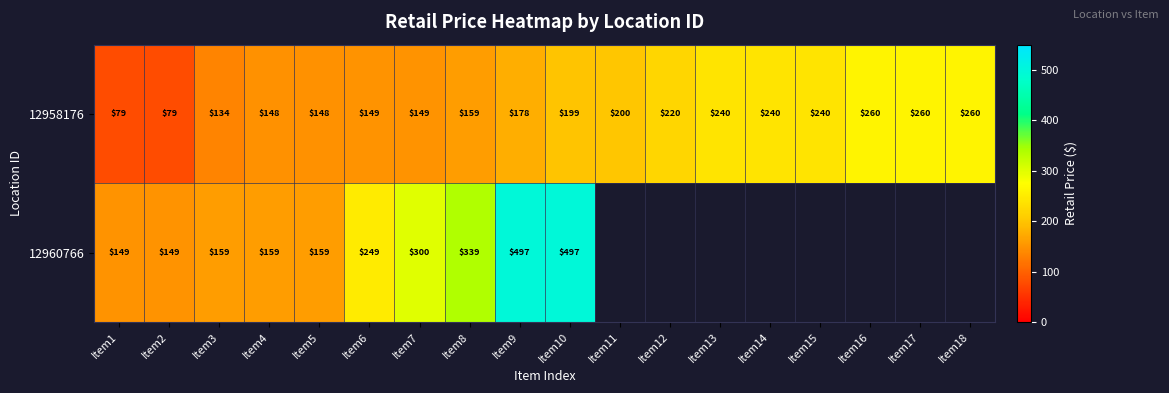

Where is 12958176 nearest to the value 169?

Item9